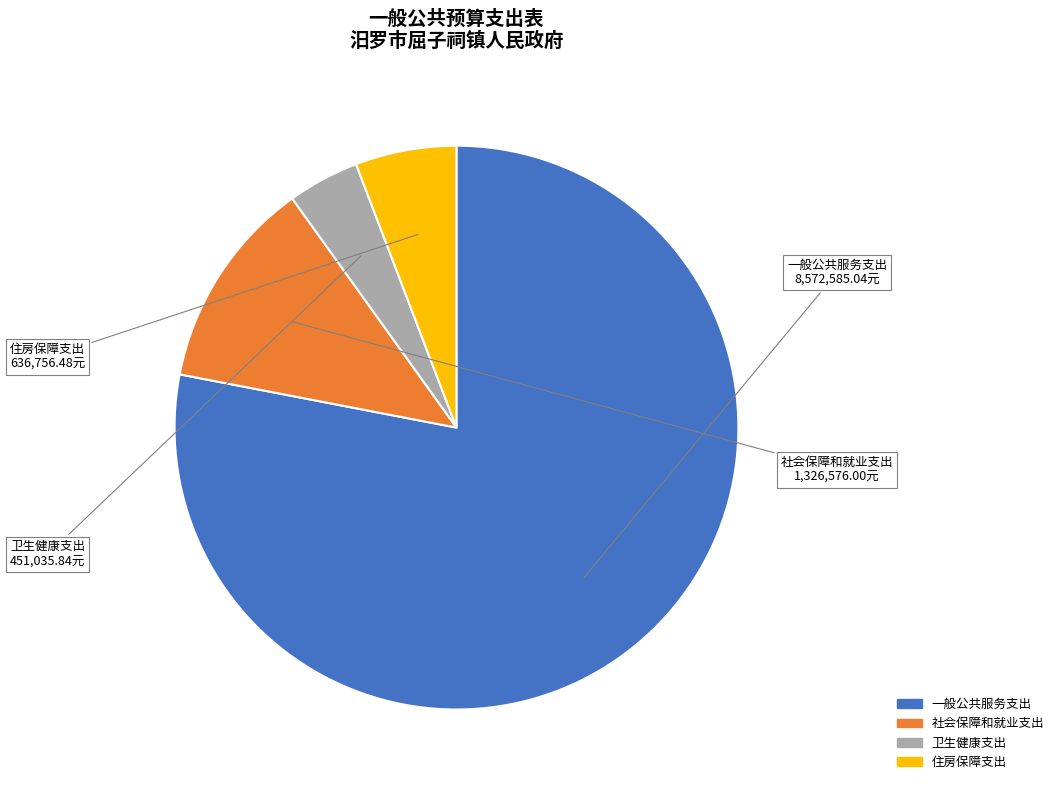

True or false: 社会保障和就业支出 accounts for 12% of the total.

True